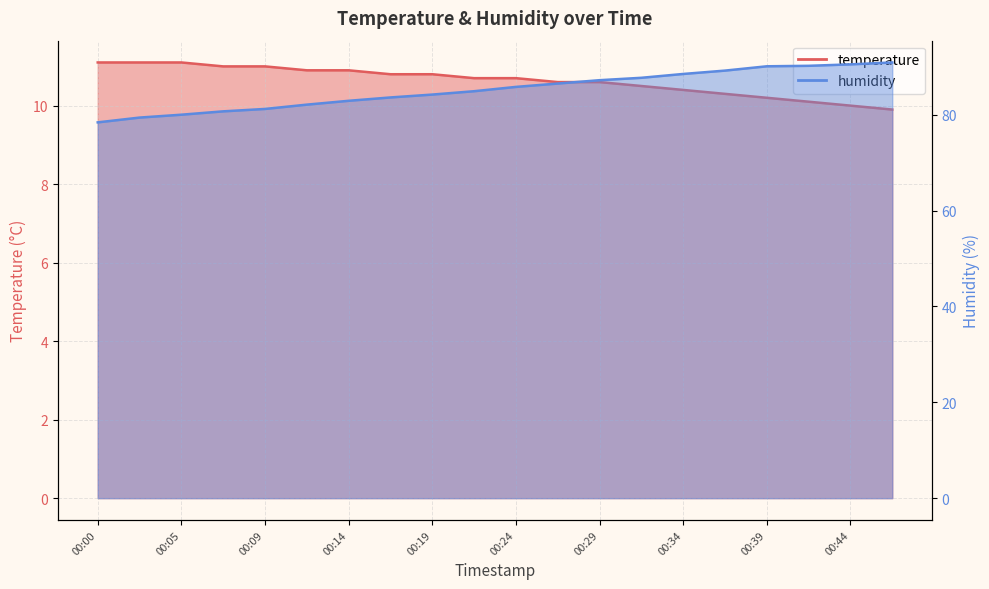

Which series has the largest total across all categories?

humidity